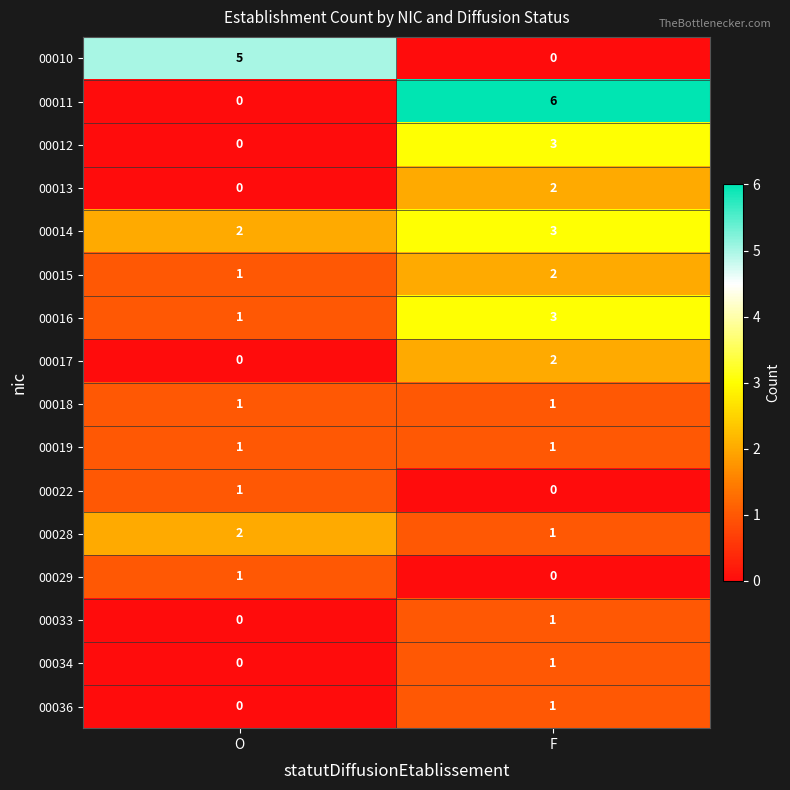

At which label is 00012 closest to 1?

O